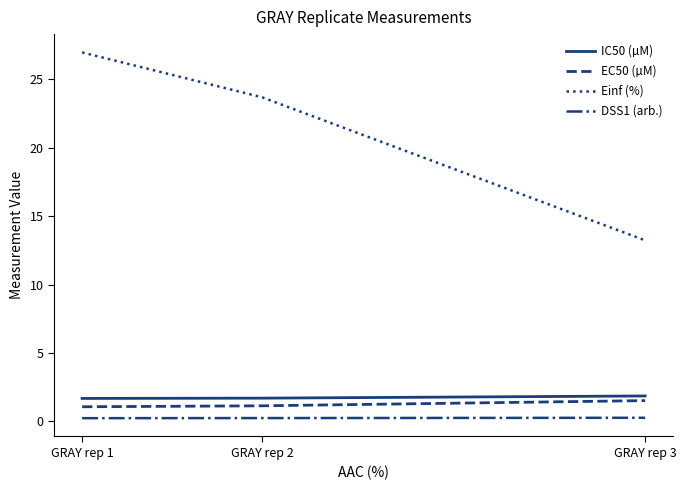

What is the maximum value shown in the chart?

27.0